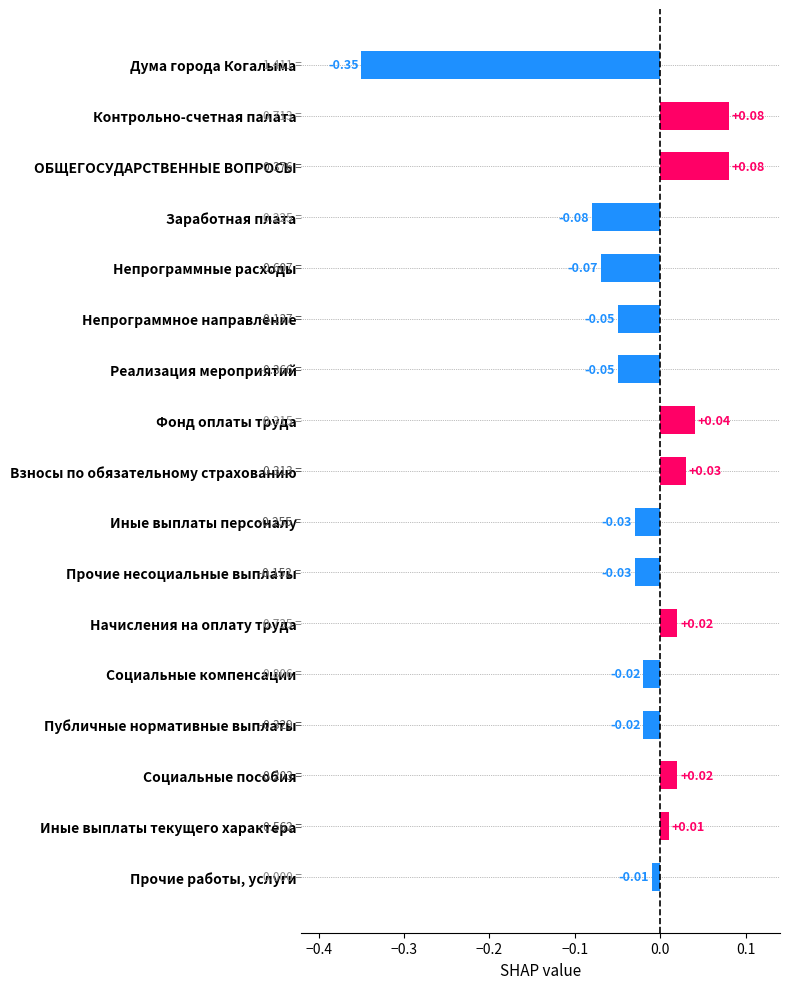

At which category does the chart reach its minimum across all series?

Дума города Когалыма